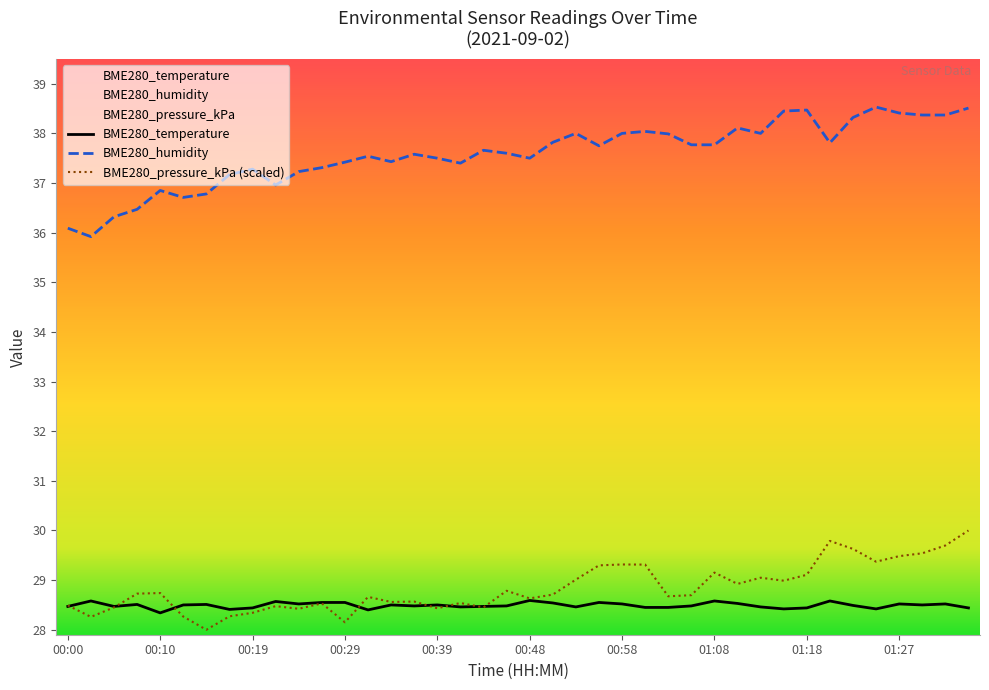

At which category is the sum across all series the highest?

01:35